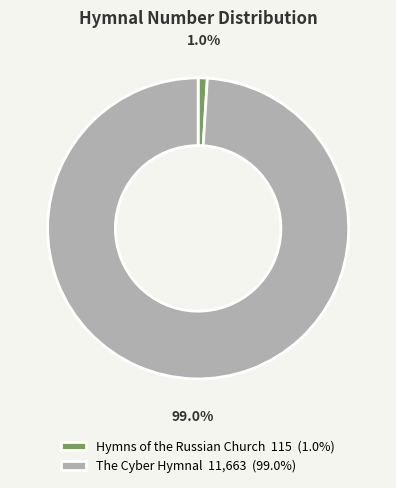

Which category has the biggest portion of the pie?

The Cyber Hymnal